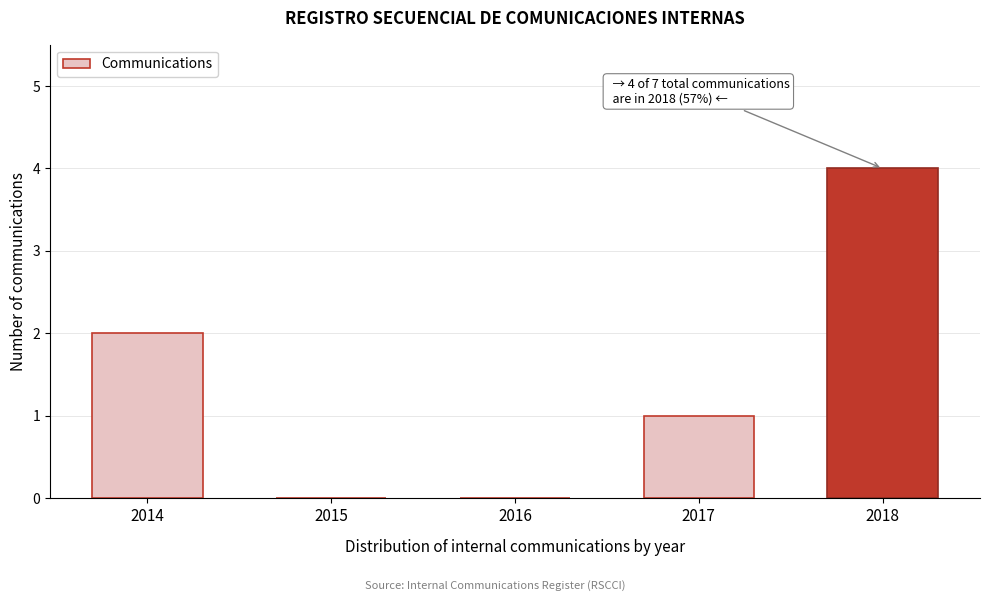

Reading left to right, what are all the values shown in this chart?

2014=2	2015=0	2016=0	2017=1	2018=4